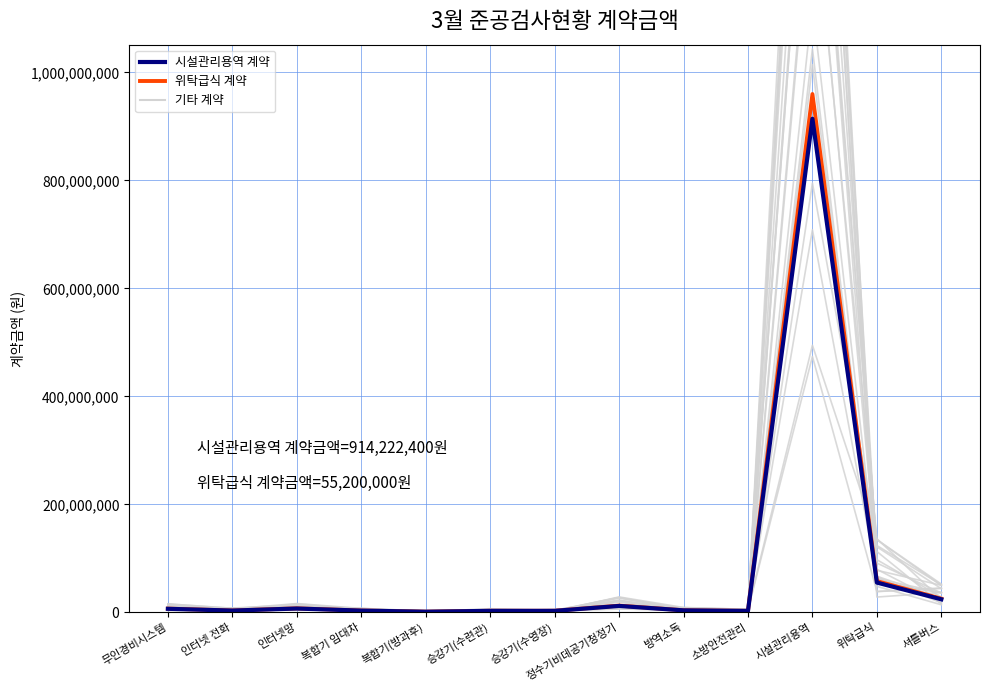

True or false: 시설관리용역 계약 has a value of 7101600 at 인터넷망.

True